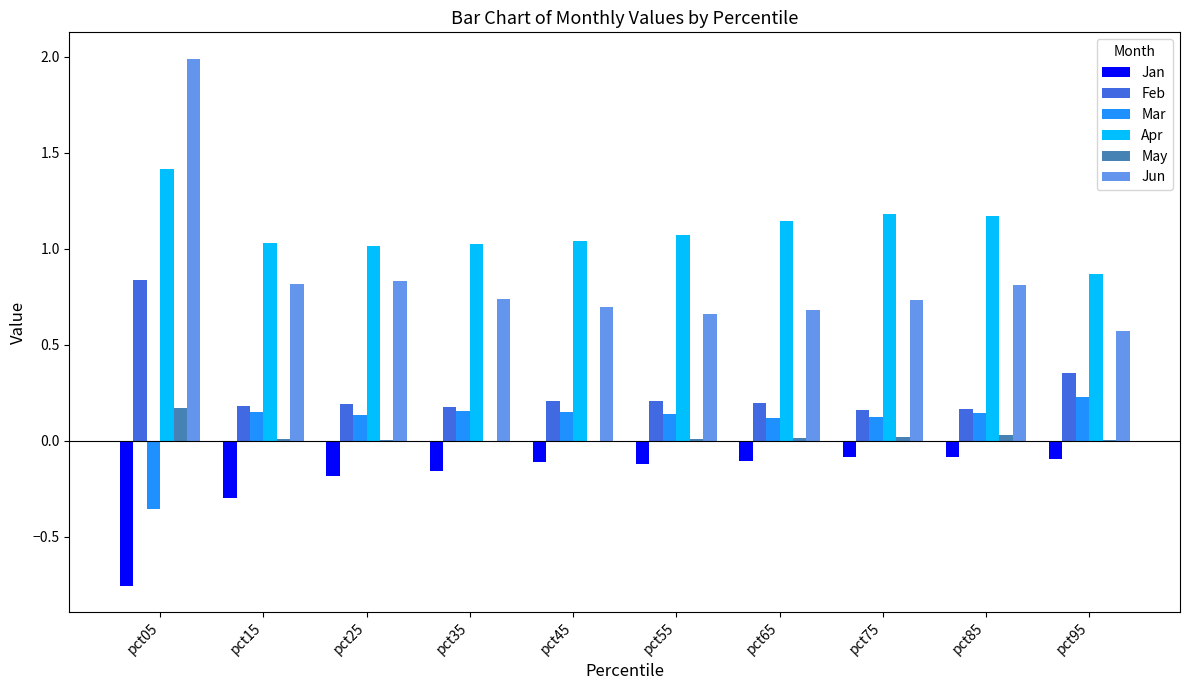

What is the greatest value displayed?

2.0